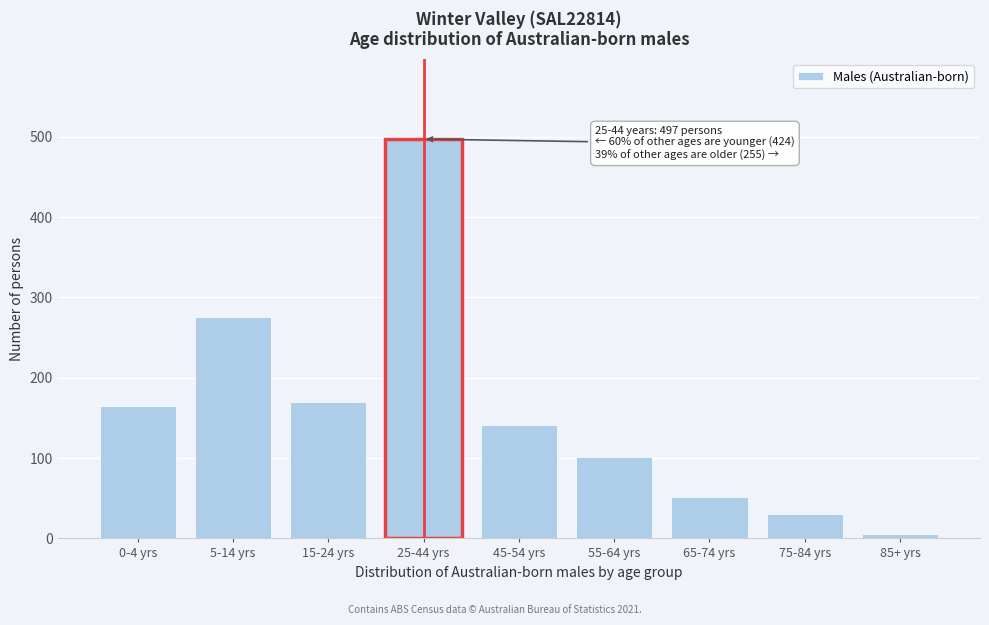

Reading right to left, extract all data points from this chart.

85+ yrs=6	75-84 yrs=31	65-74 yrs=52	55-64 yrs=101	45-54 yrs=141	25-44 yrs=497	15-24 yrs=170	5-14 yrs=276	0-4 yrs=165